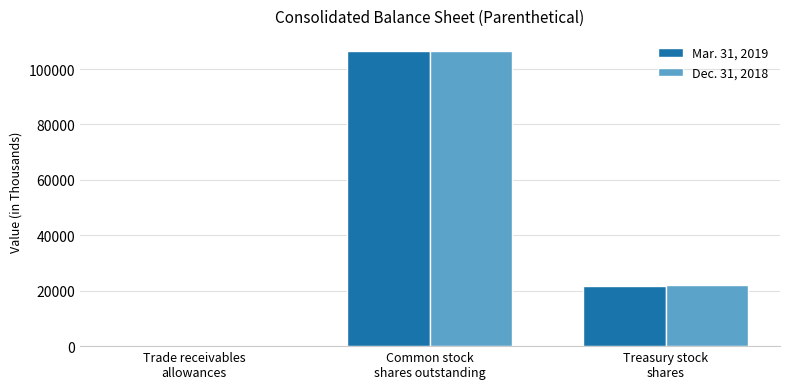

What is the maximum value for Mar. 31, 2019?

106646.6